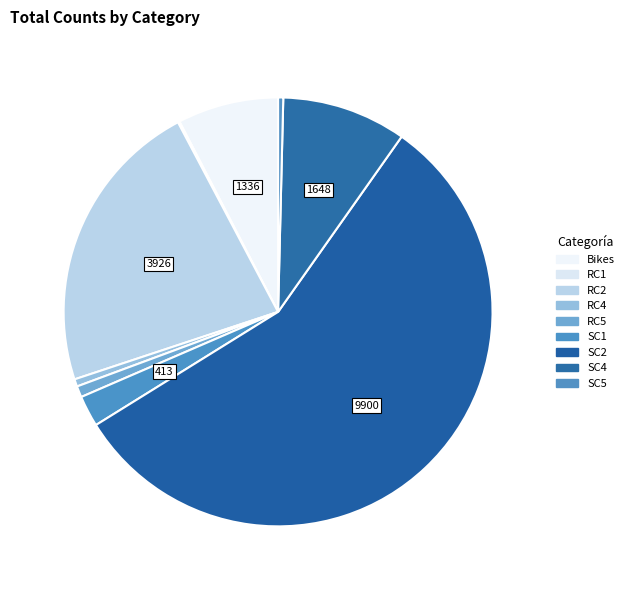

How many slices are in this pie chart?

9